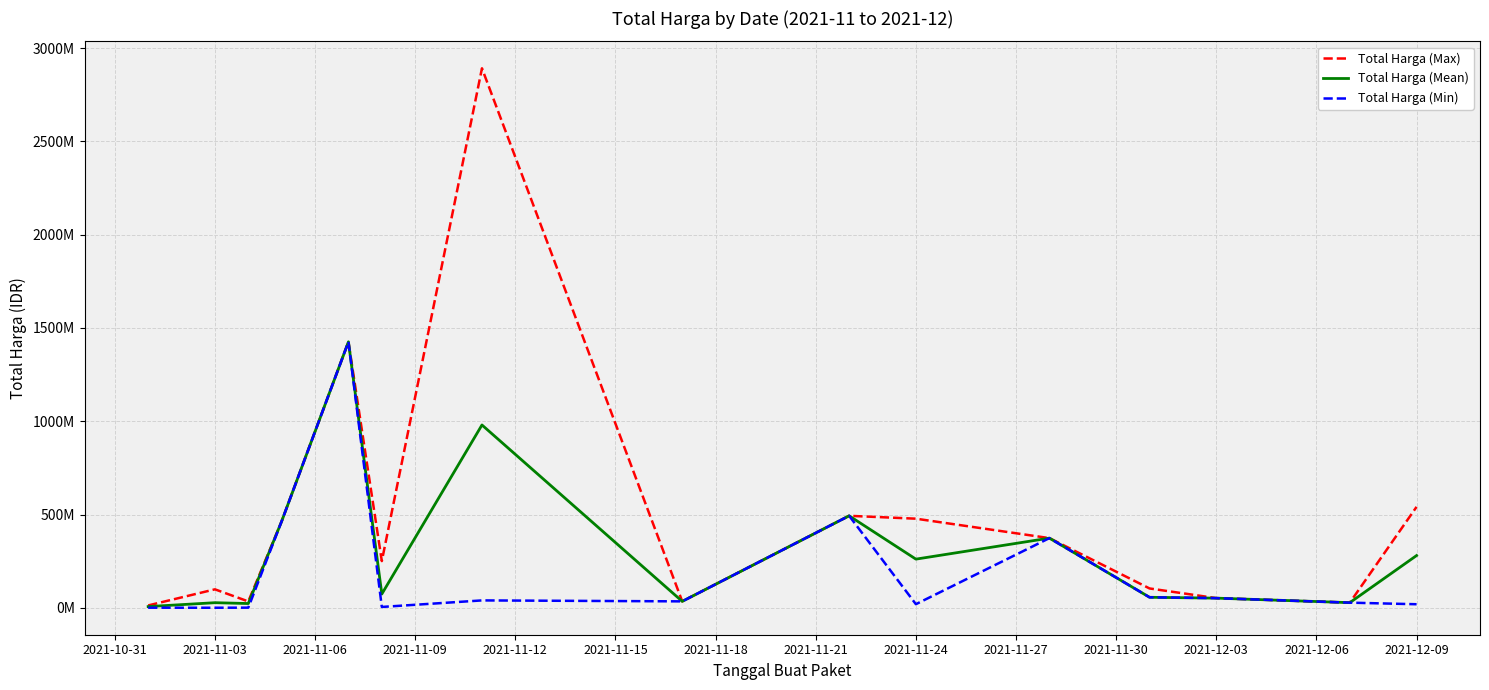

Reading left to right, extract all data points from this chart.

Total Harga (Max): 12453900	98772570	34000000	464002100	1425867900	250350000	2892122000	34292000	493000000	477600000	373404000	103541000	51601000	27412000	541071000
Total Harga (Mean): 6393750	27164505	22673769	464002100	1425867900	73703160	979984413	34292000	493000000	260737500	373404000	56152800	51601000	27412000	279985500
Total Harga (Min): 333600	78000	577875	464002100	1425867900	4350000	39440000	34292000	493000000	19175000	373404000	56152800	51601000	27412000	18900000